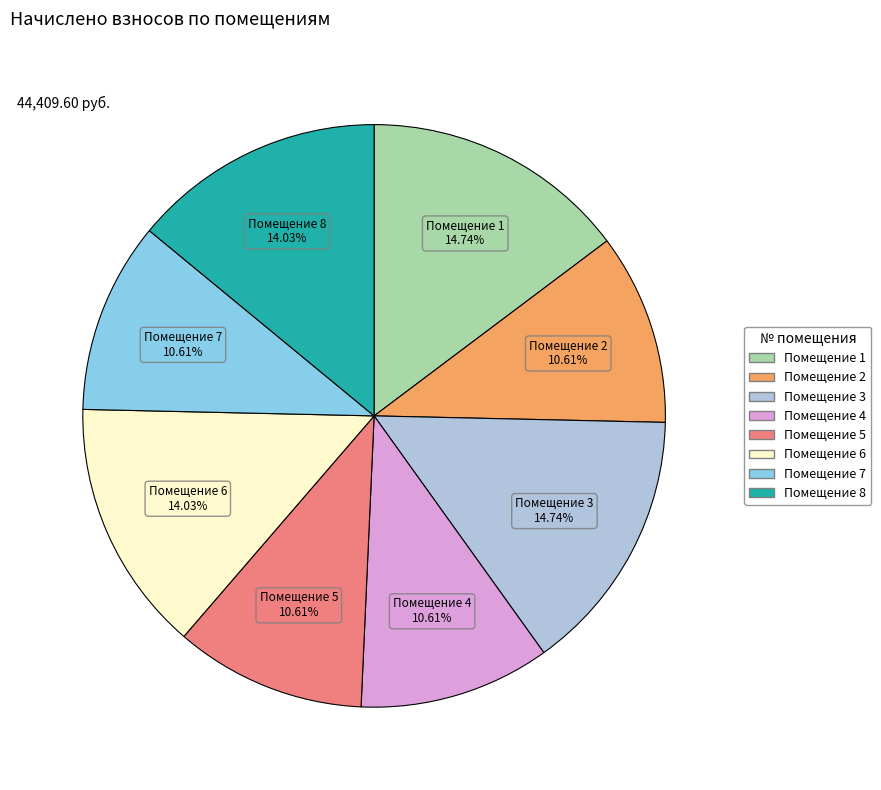

Does any single category account for the majority?

No